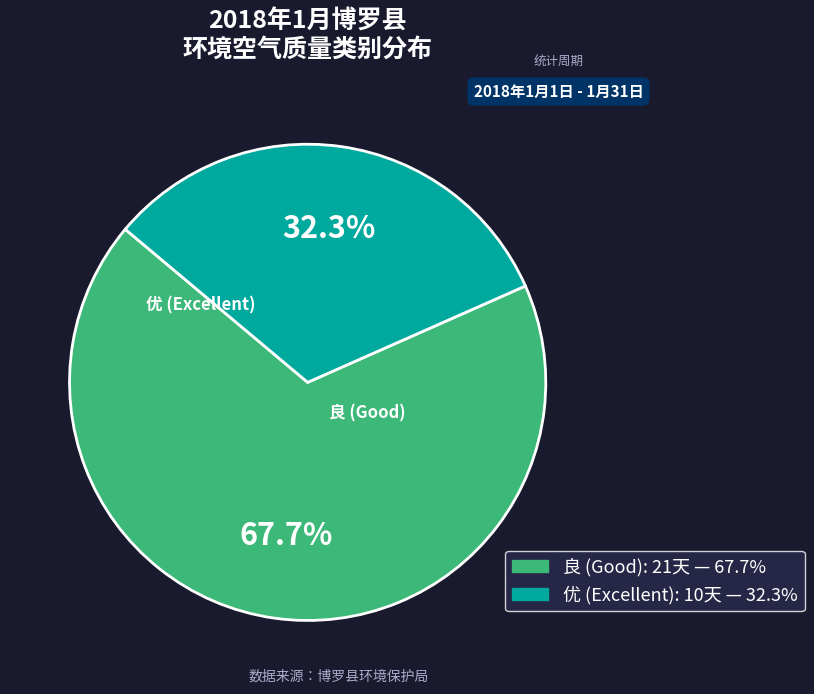

Is there any slice that represents more than half of the pie?

Yes